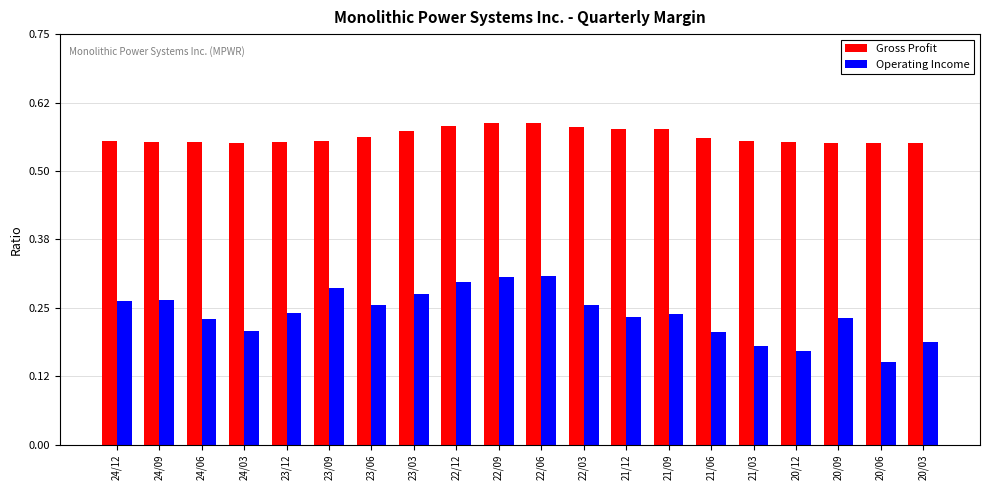

What are all the series names shown in the legend?

Gross Profit, Operating Income